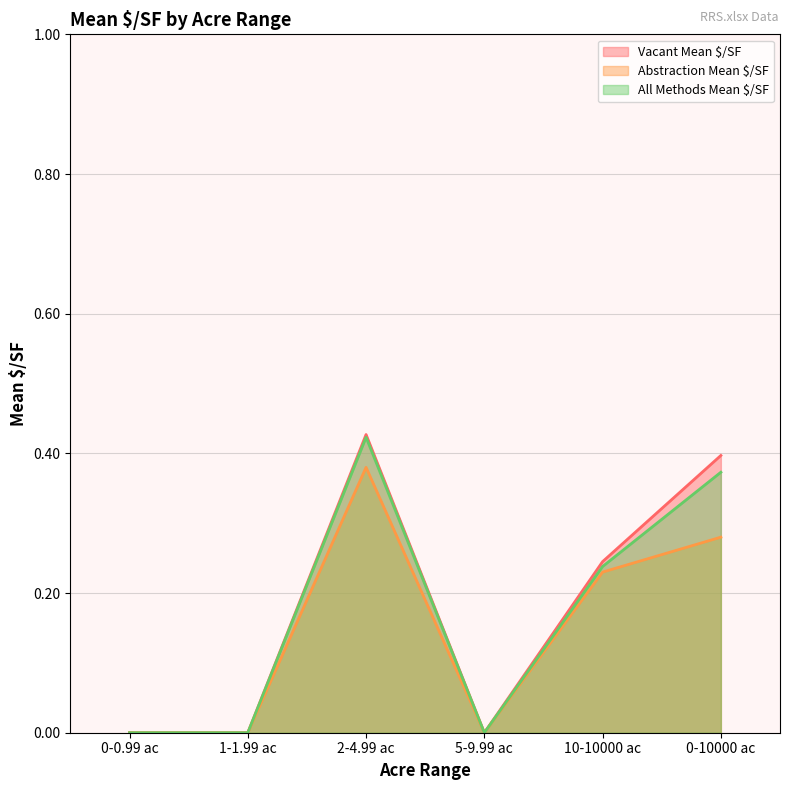

At which category does Vacant Mean $/SF reach its first local peak?

2-4.99 ac